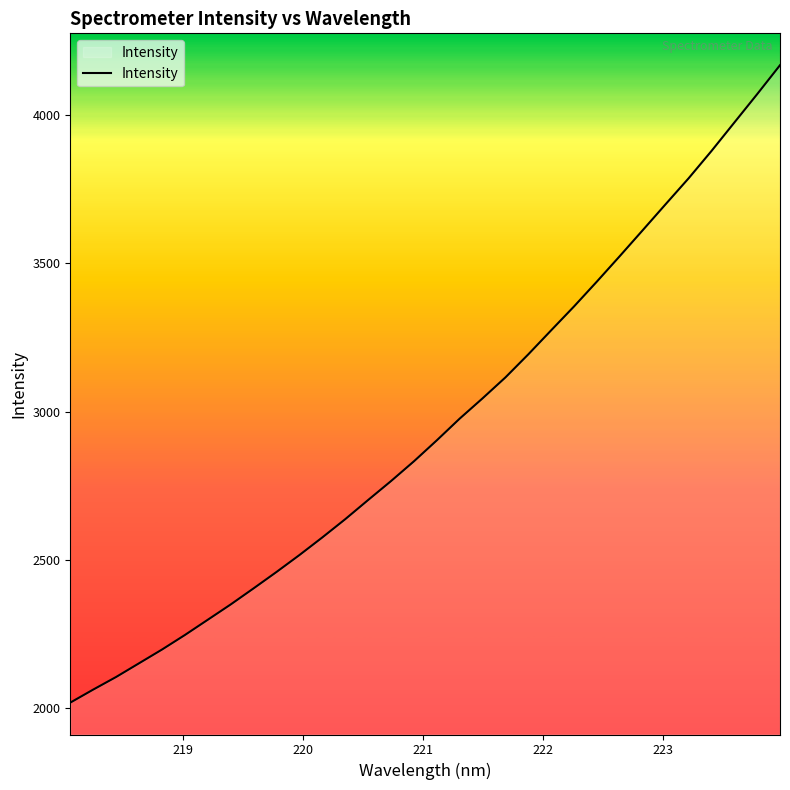

What is the difference between the maximum and minimum values?

2149.8